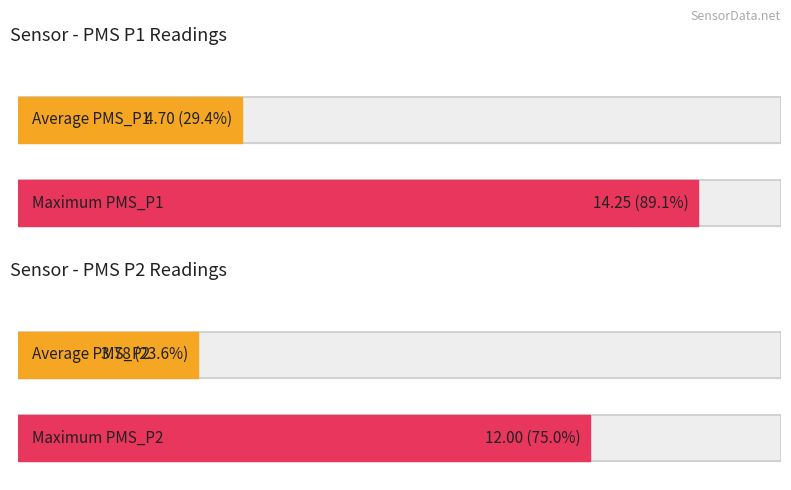

Between 00:01 and 00:35, which series saw the biggest shift?

PMS_P1